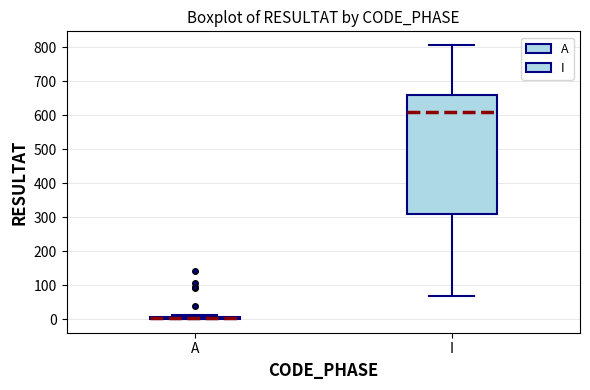

Reading left to right, transcribe this box plot: for each box, give where its median line is, the range the box spans, and where its two whiskers end, as read against the y-axis. The values are not printed on the chart, so give them approximately, as read against the axis.

A: box collapsed to a line at 0, whiskers 0 to 10
I: median 610, box 310 to 660, whiskers 70 to 810